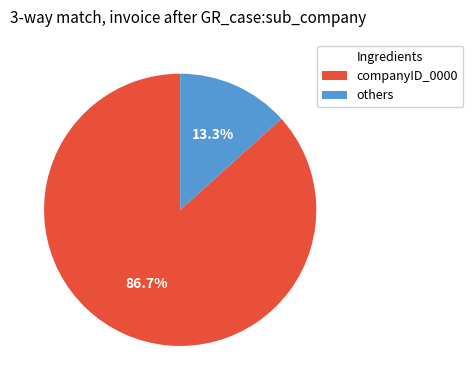

Is there a majority slice in this chart?

Yes